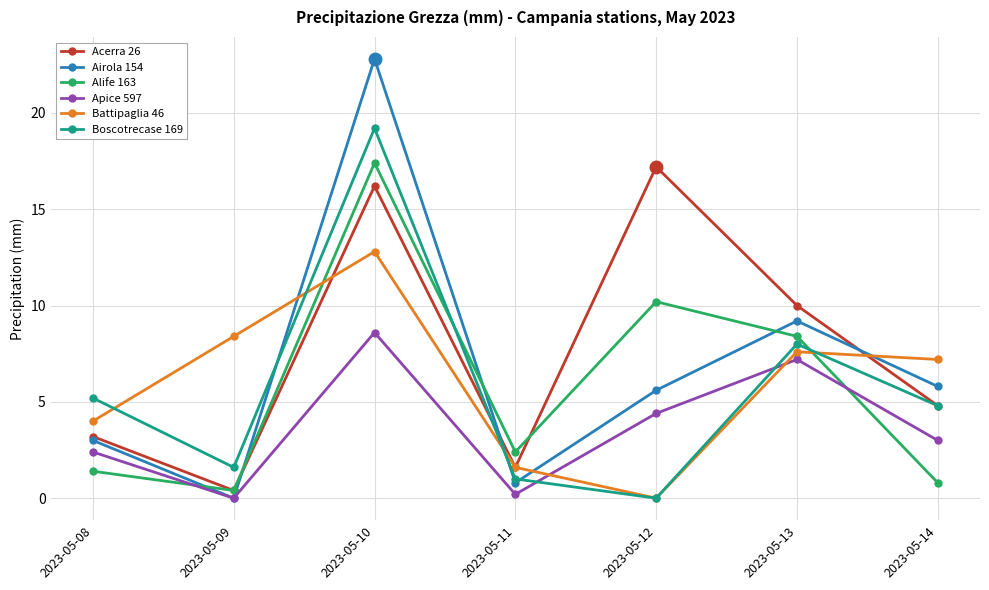

What is the spread (max minus min) of values at 2023-05-13?

2.8